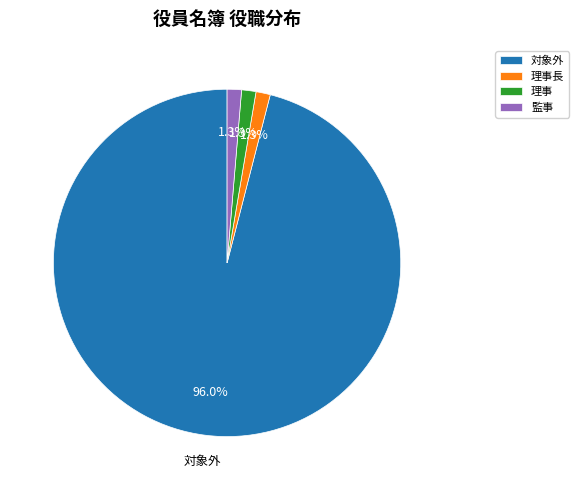

Which has a higher value, 対象外 or 理事長?

対象外